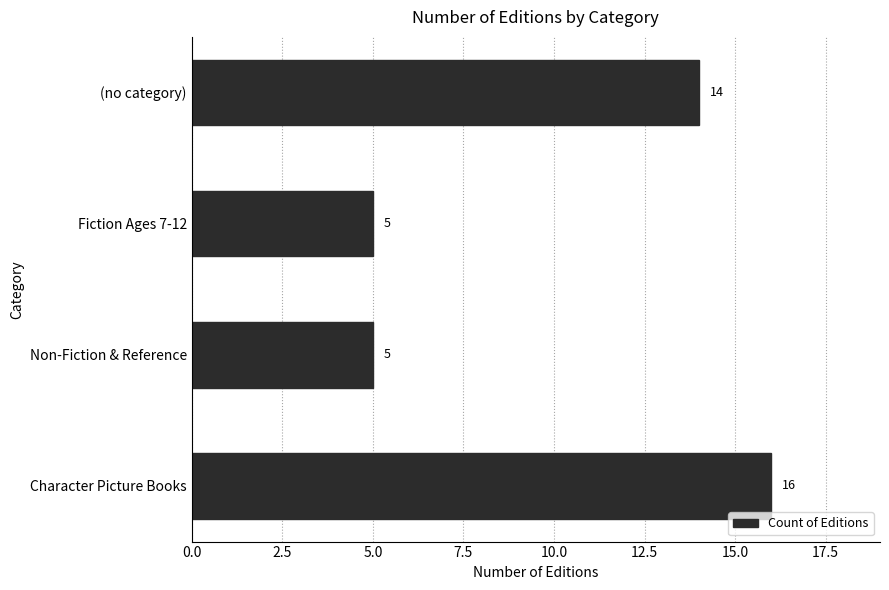

Where is the data nearest to the value 10?

(no category)